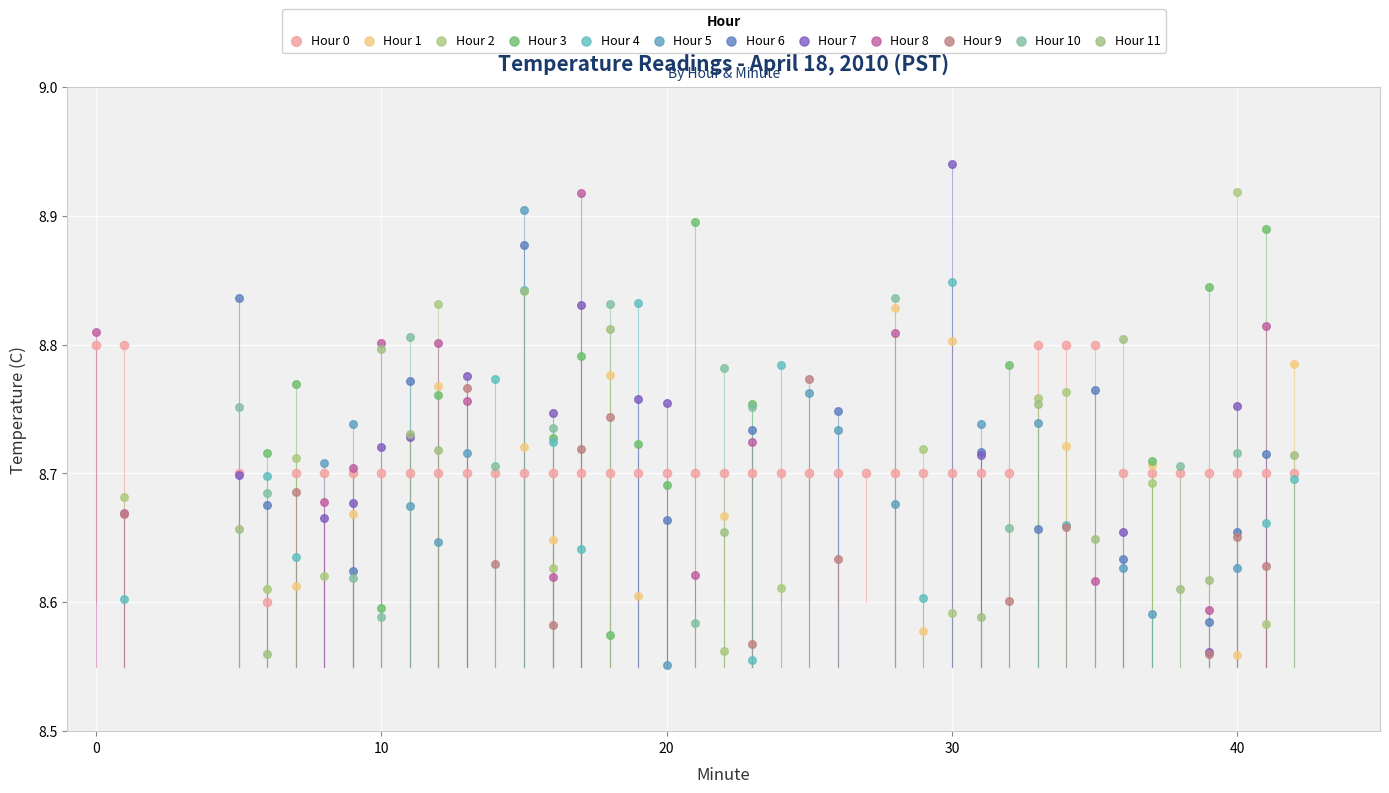

Which series contains the highest Y value?

Hour 7